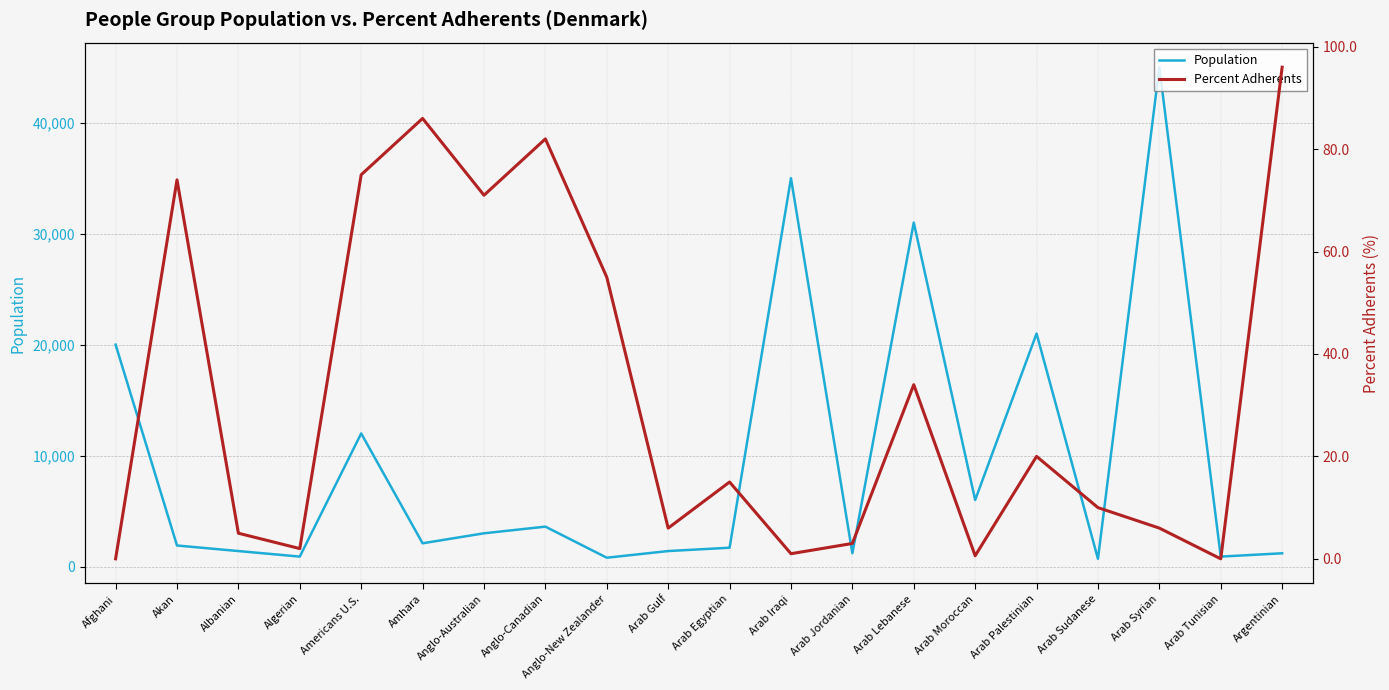

Rank the series by their maximum value, from highest to lowest.

Population, Percent Adherents